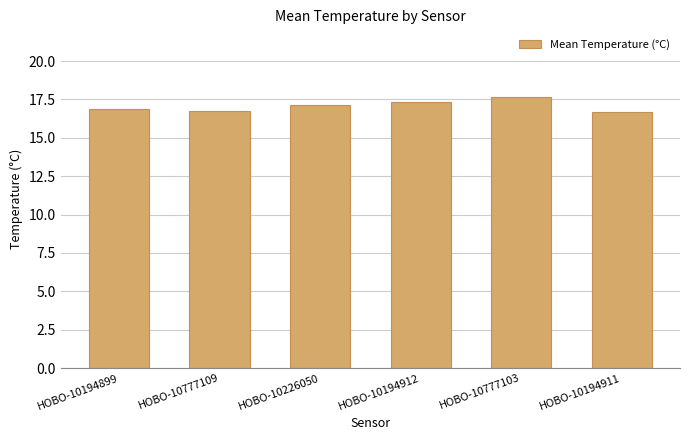

How many data points does each series have?

6